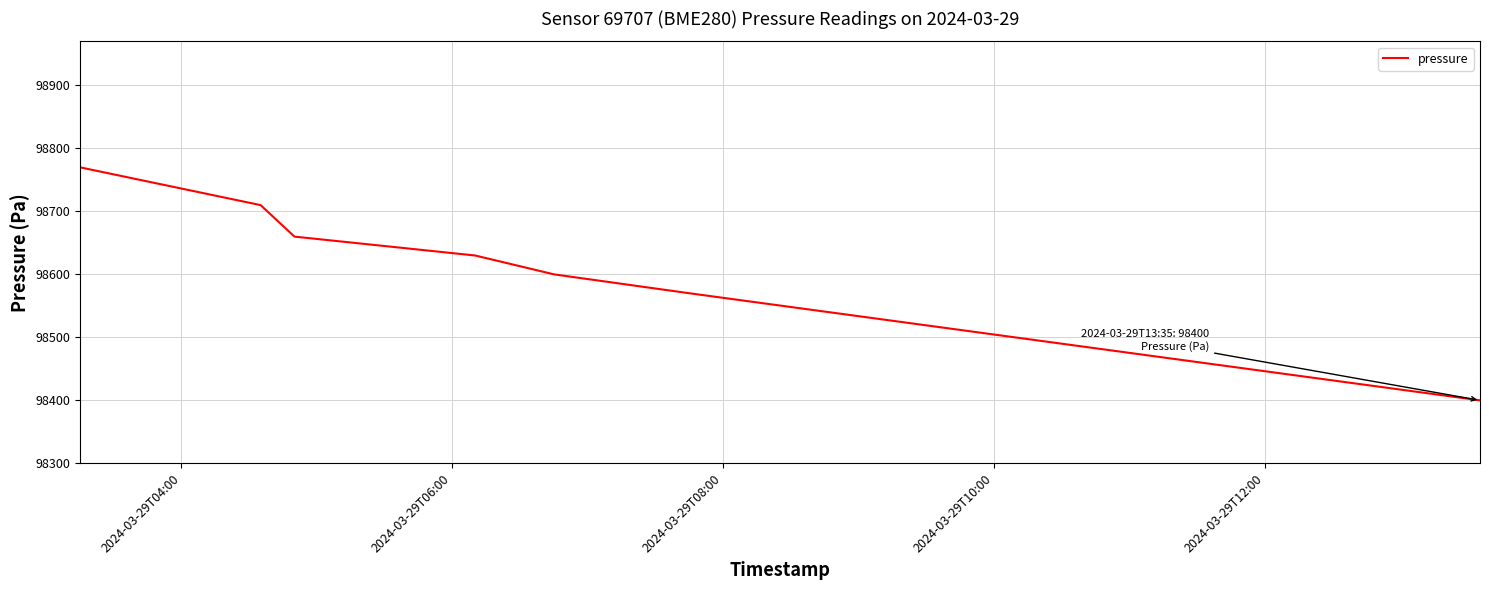

What is the maximum value shown in the chart?

98770